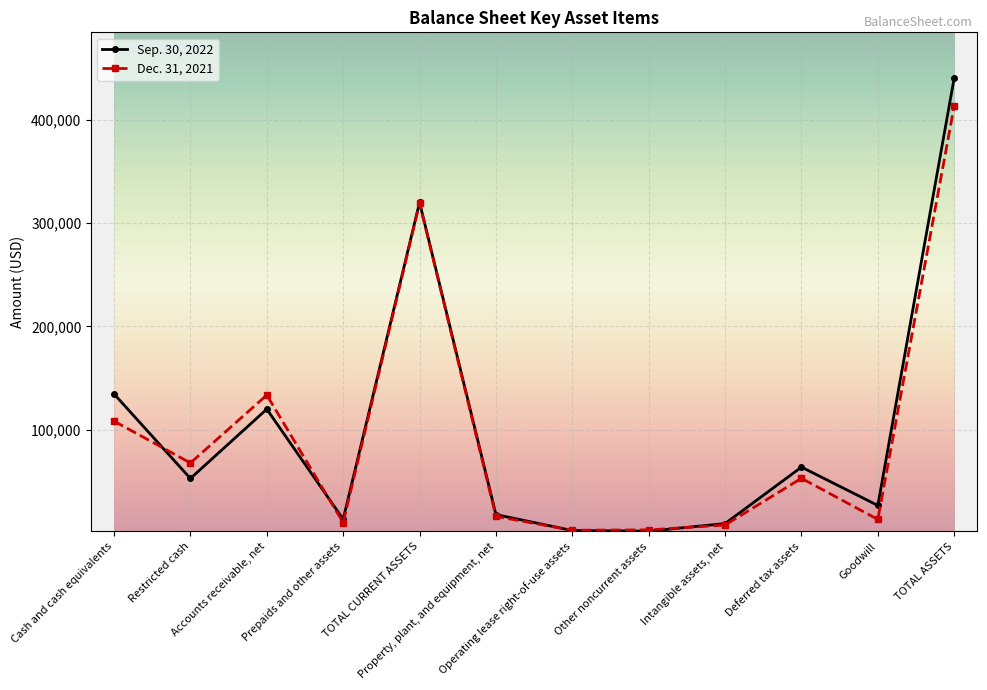

True or false: Dec. 31, 2021 has more than 1 points higher than both neighbors.

True